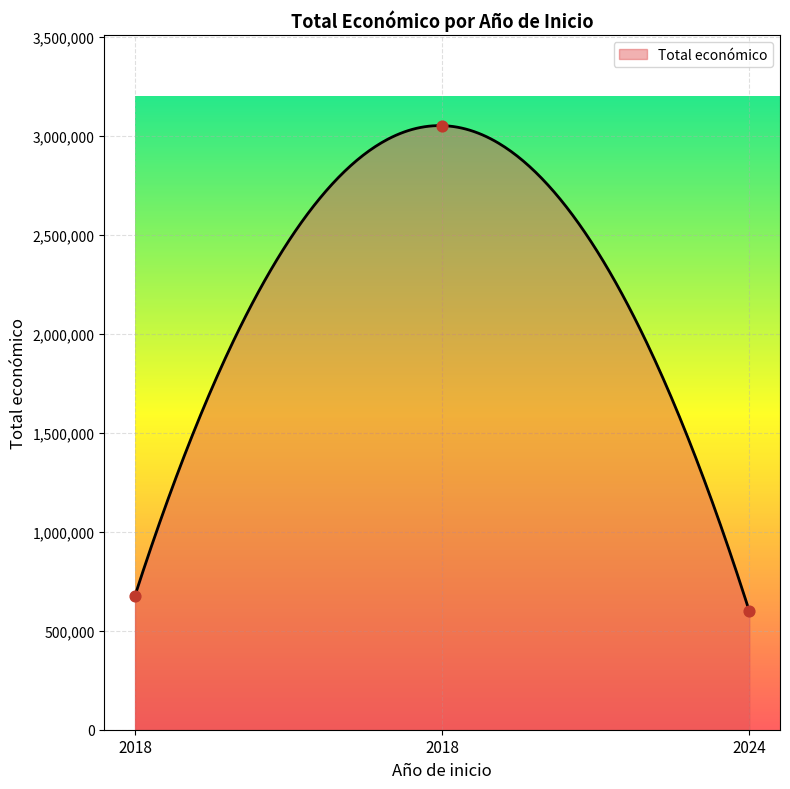

What is the change in value from 2018 to 2024?

-2452311